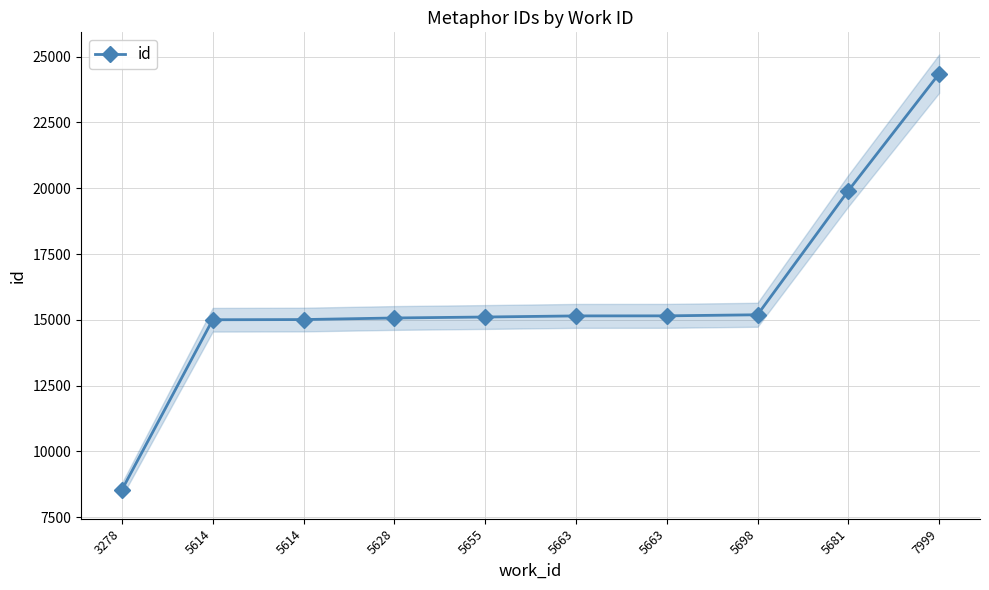

Where does the data first go above 15150?

5663